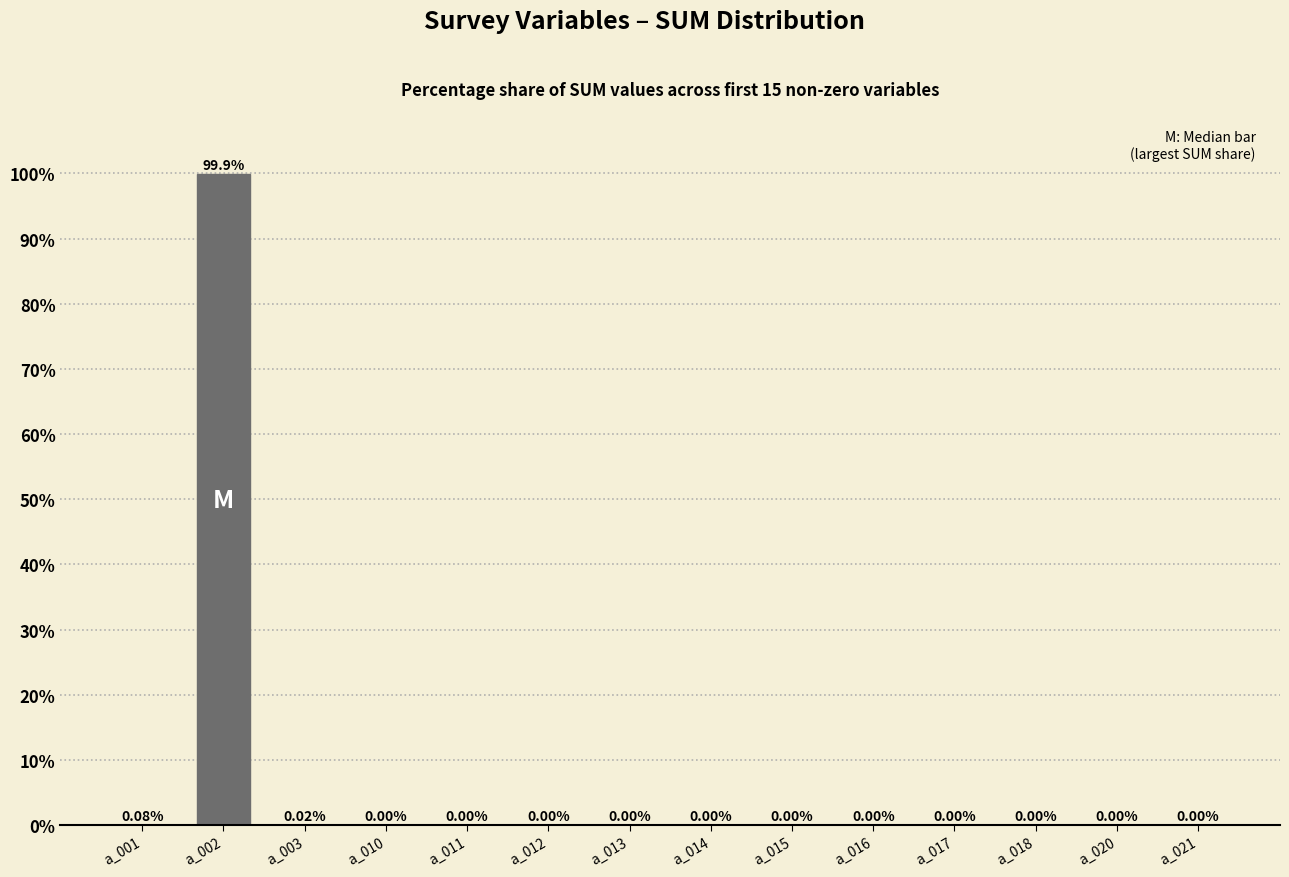

What is the change in value from a_002 to a_016?

-99.9